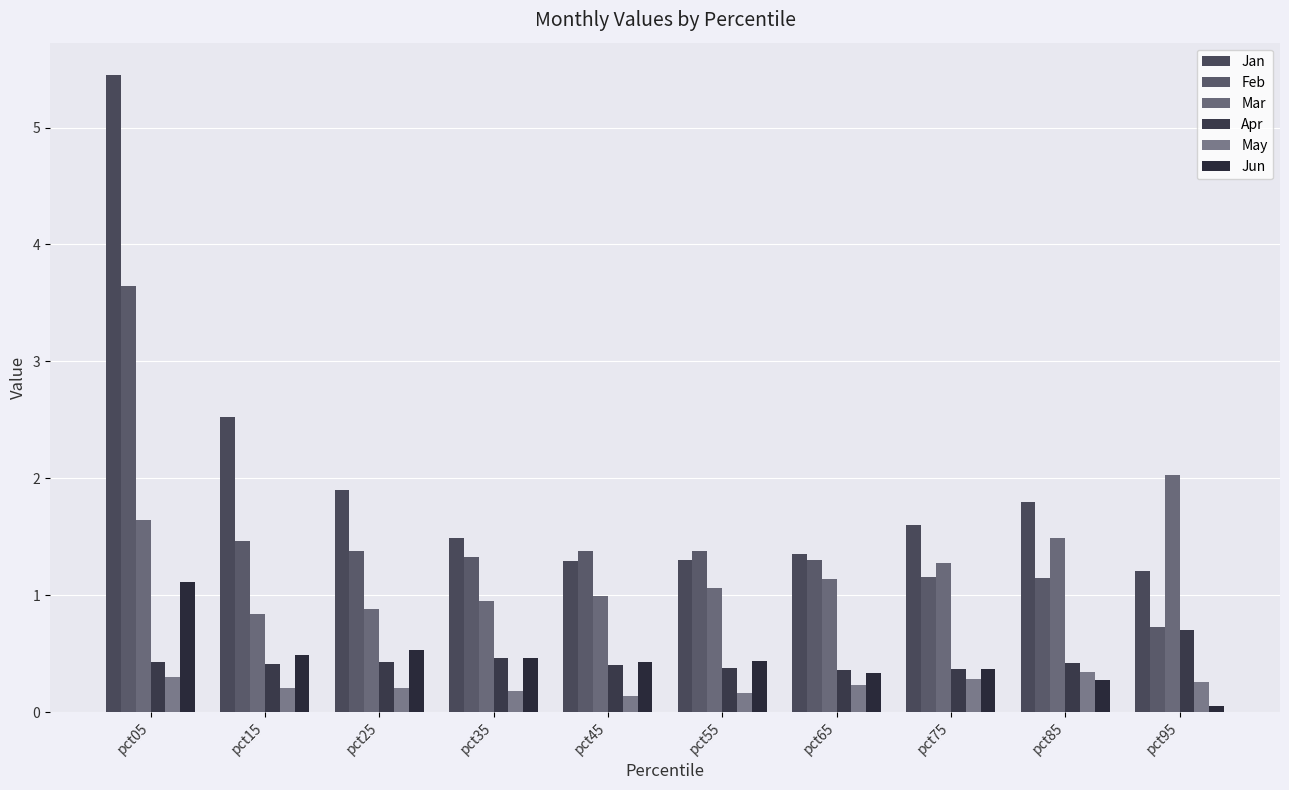

Reading left to right, list all the values displayed in this chart.

Jan: 5.5	2.5	1.9	1.5	1.3	1.3	1.4	1.6	1.8	1.2
Feb: 3.6	1.5	1.4	1.3	1.4	1.4	1.3	1.2	1.1	0.7
Mar: 1.6	0.8	0.9	1.0	1.0	1.1	1.1	1.3	1.5	2.0
Apr: 0.4	0.4	0.4	0.5	0.4	0.4	0.4	0.4	0.4	0.7
May: 0.3	0.2	0.2	0.2	0.1	0.2	0.2	0.3	0.3	0.3
Jun: 1.1	0.5	0.5	0.5	0.4	0.4	0.3	0.4	0.3	0.1